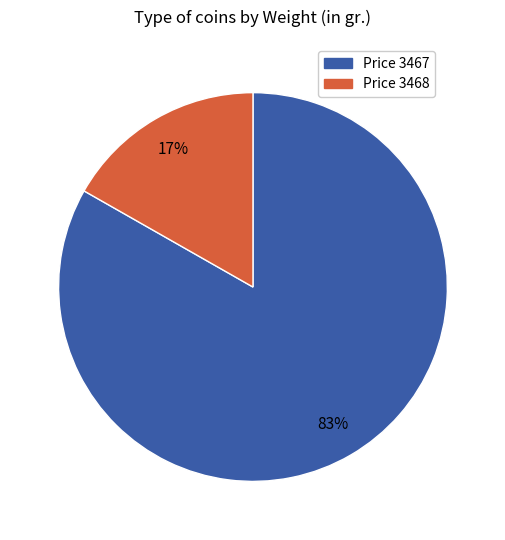

Does any single category account for the majority?

Yes